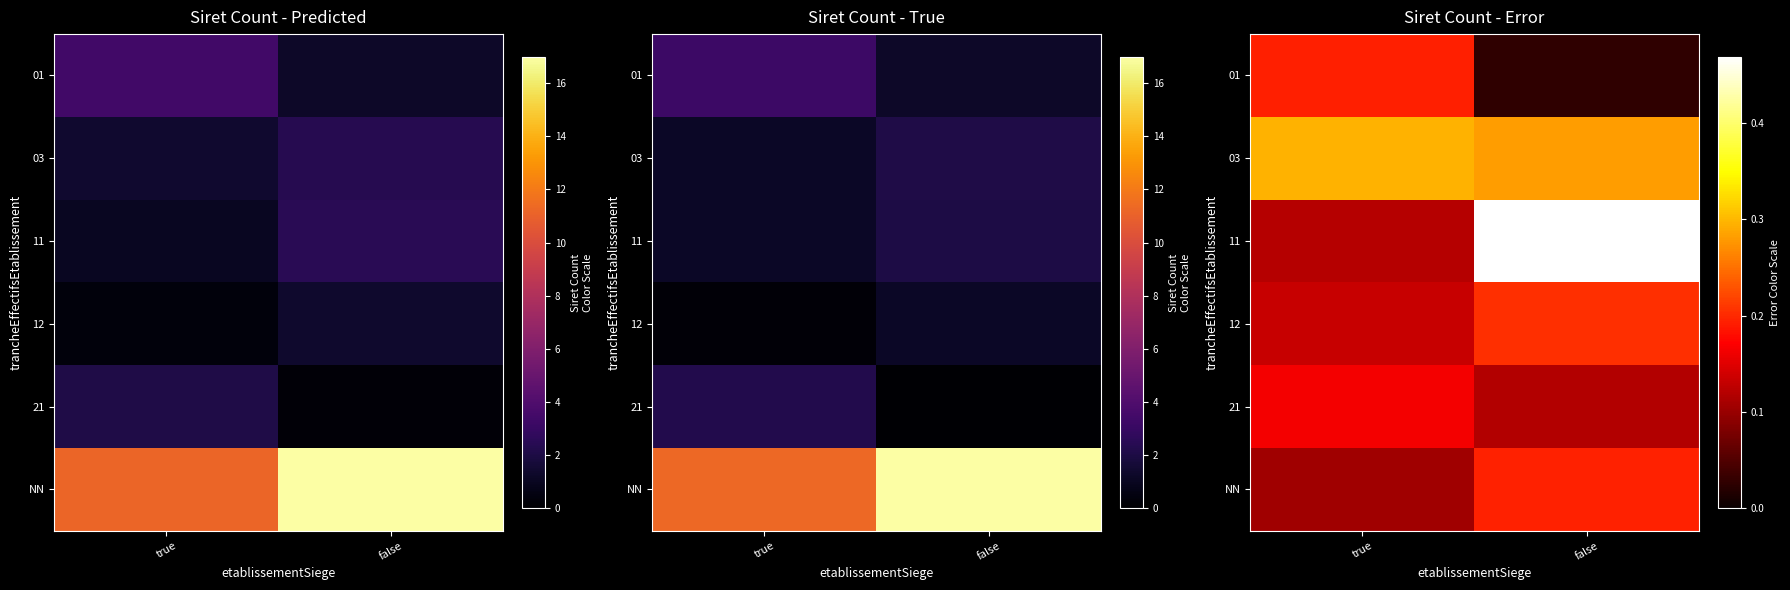

Between true and false, which is larger?

true